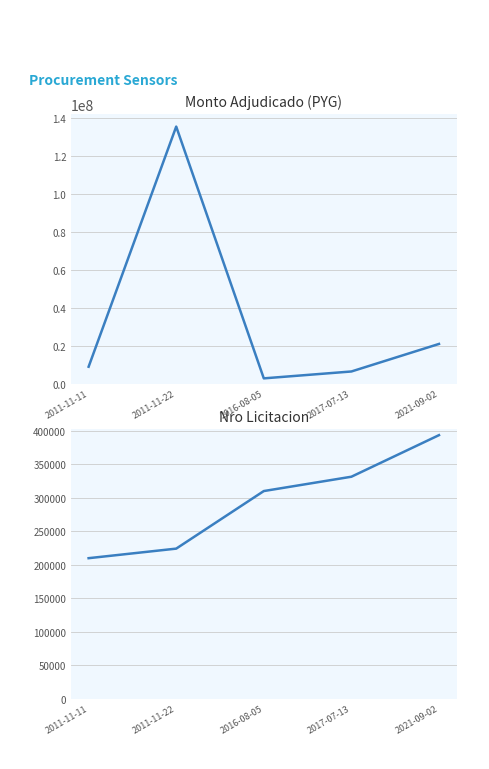

Count the number of categories in the chart.

5